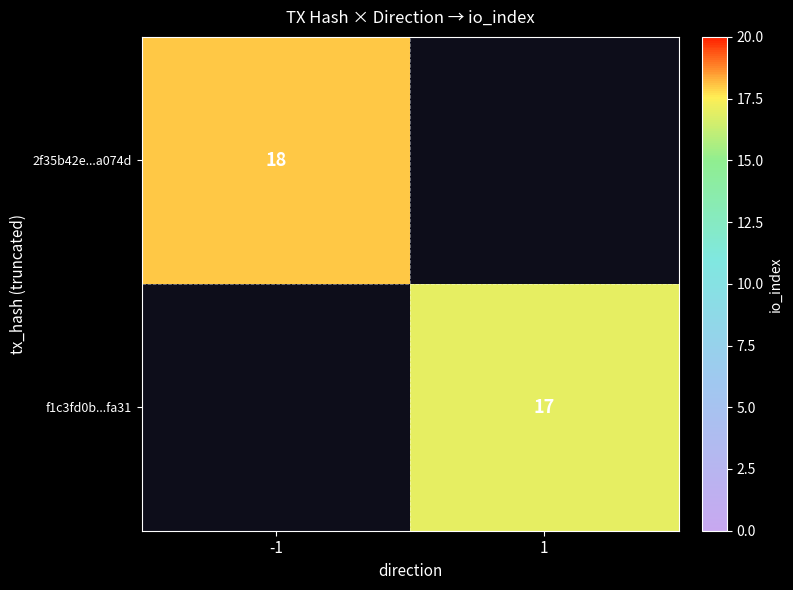

Is it true that 2f35b42e...a074d equals 30 at -1?

False